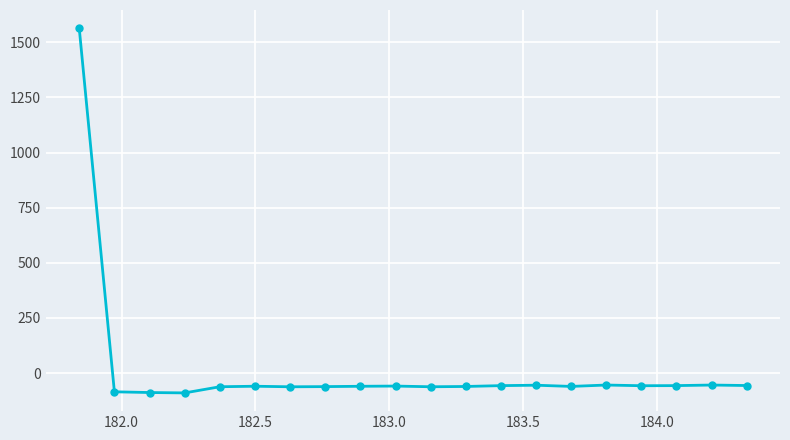

What is the value of the 18th point from the left?

-56.8